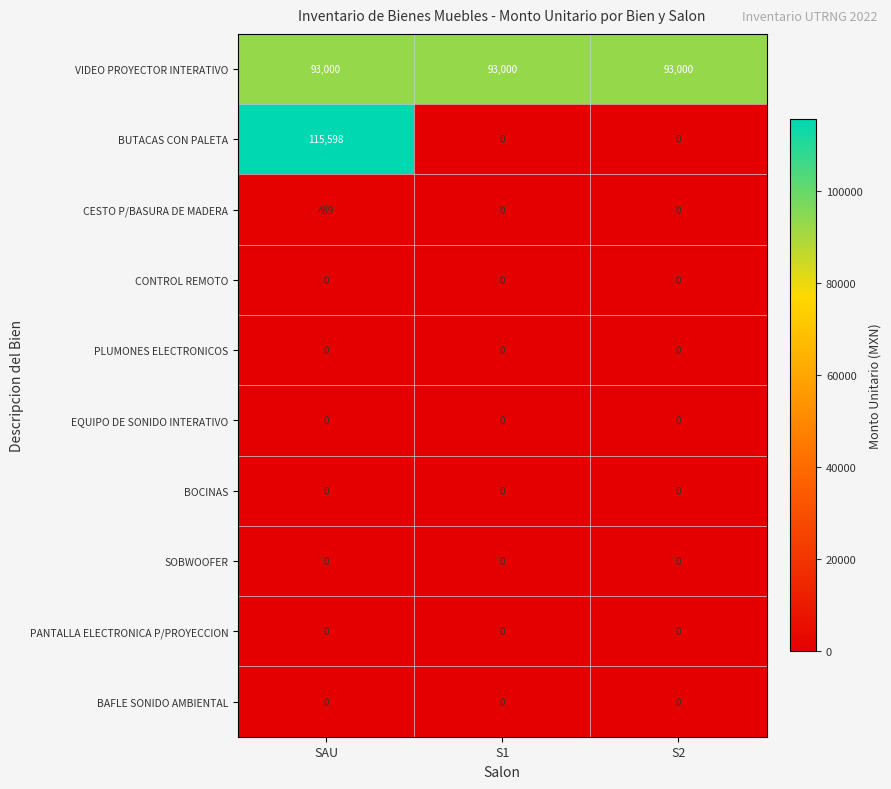

Reading left to right, list all the values displayed in this chart.

VIDEO PROYECTOR INTERATIVO: SAU=93000	S1=93000	S2=93000
BUTACAS CON PALETA: SAU=115598	S1=0	S2=0
CESTO P/BASURA DE MADERA: SAU=489	S1=0	S2=0
CONTROL REMOTO: SAU=0	S1=0	S2=0
PLUMONES ELECTRONICOS: SAU=0	S1=0	S2=0
EQUIPO DE SONIDO INTERATIVO: SAU=0	S1=0	S2=0
BOCINAS: SAU=0	S1=0	S2=0
SOBWOOFER: SAU=0	S1=0	S2=0
PANTALLA ELECTRONICA P/PROYECCION: SAU=0	S1=0	S2=0
BAFLE SONIDO AMBIENTAL: SAU=0	S1=0	S2=0